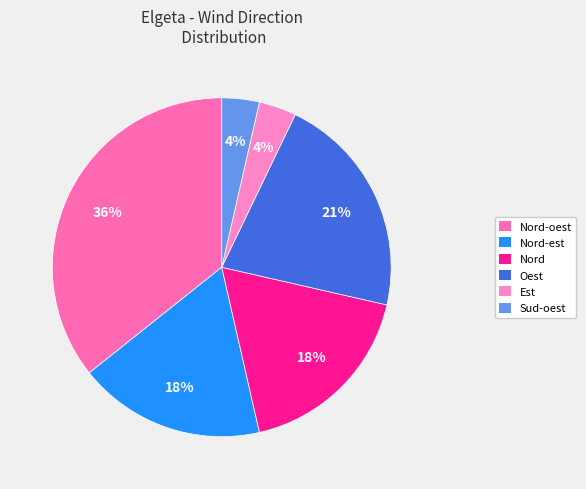

What is the ratio of the value at Nord-oest to the value at Nord-est?

2.0